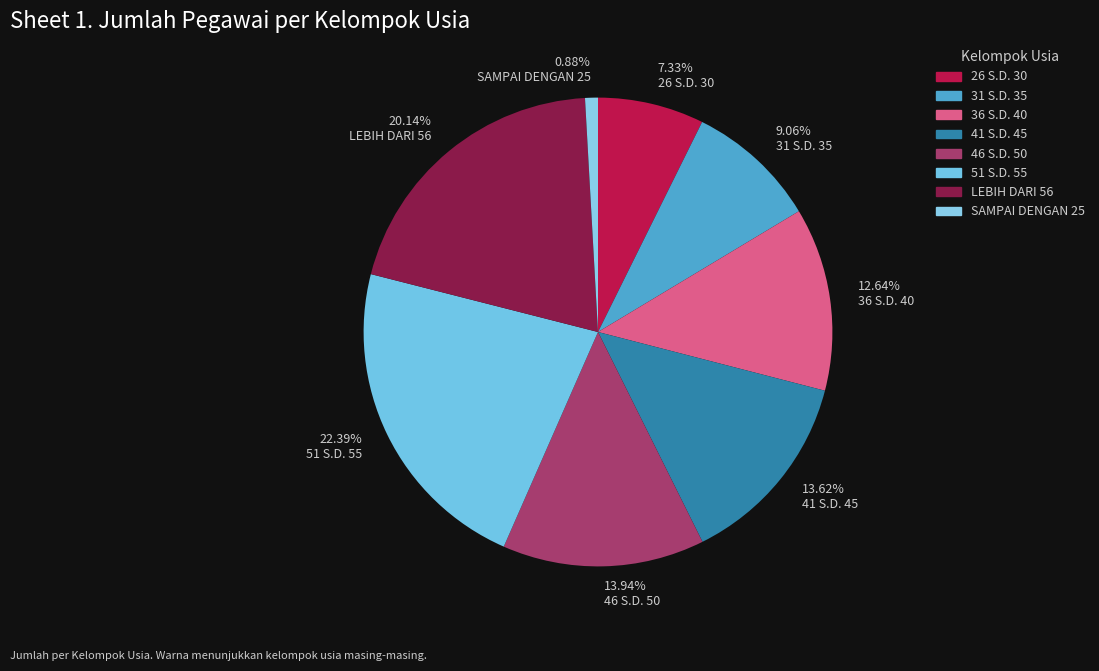

Which slice is the smallest?

0.88% SAMPAI DENGAN 25